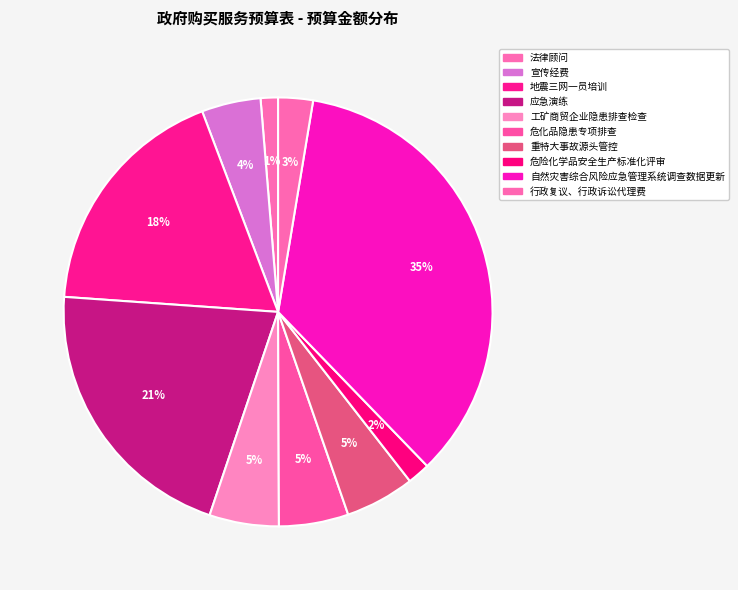

Is it true that 工矿商贸企业隐患排查检查 is 5% of the pie?

True